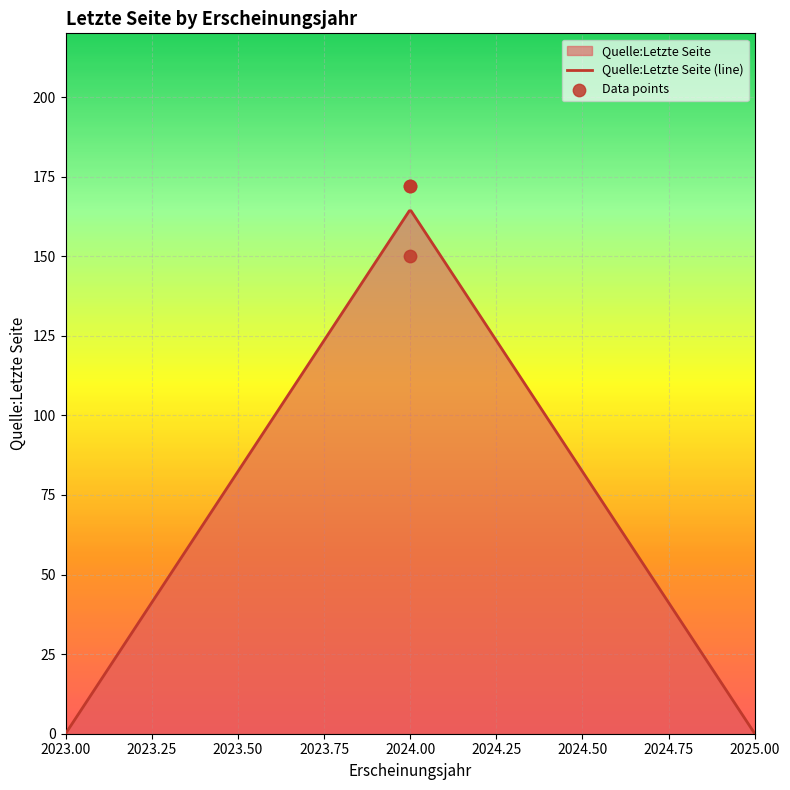

What is the highest value of the Quelle:Letzte Seite (line) series?

164.3